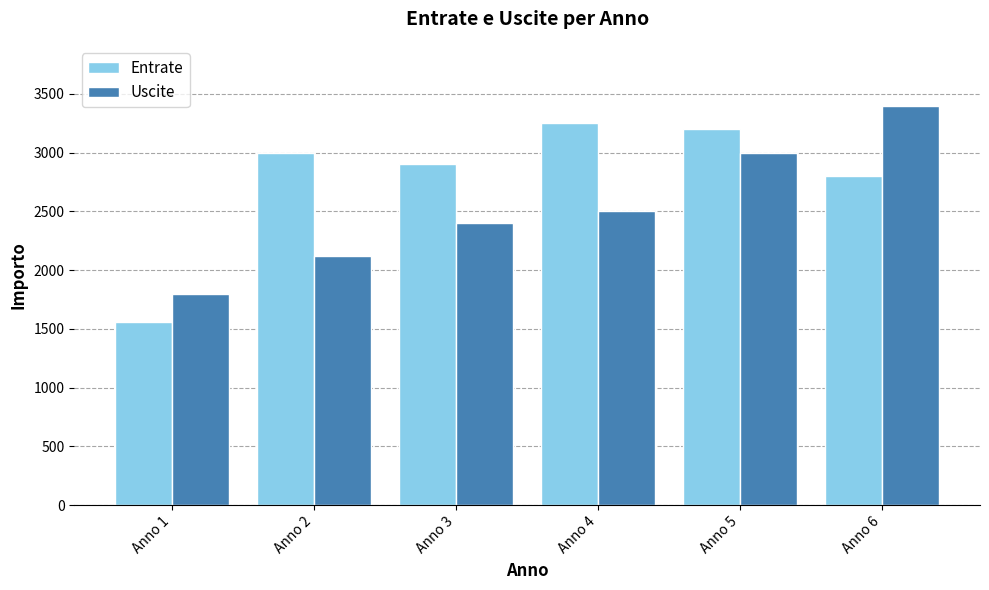

Rank the series by their average value, from lowest to highest.

Uscite, Entrate